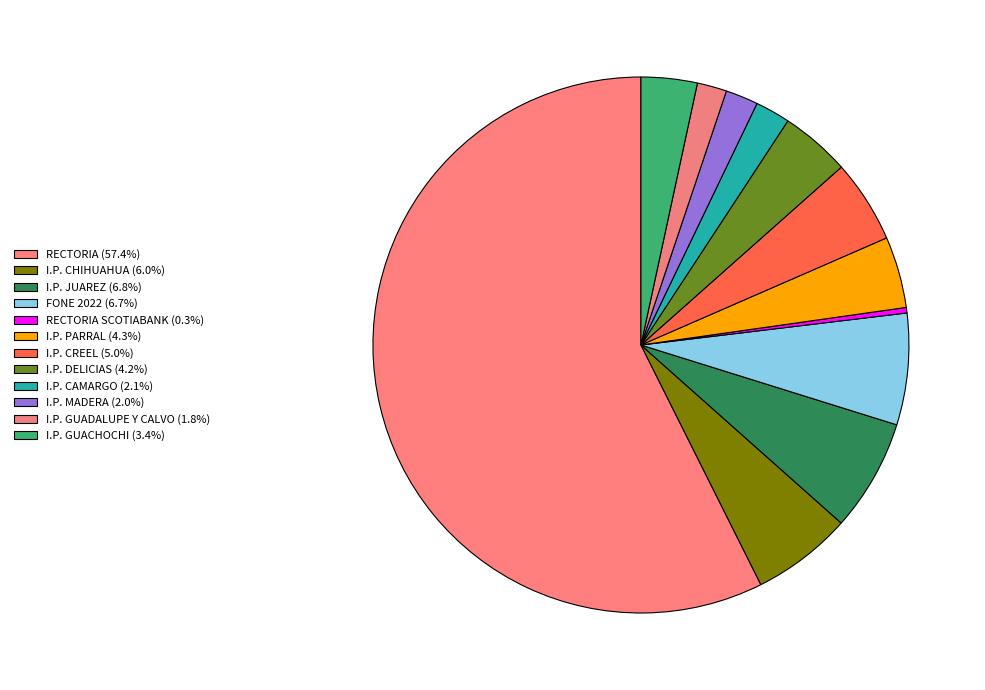

How many slices are in this pie chart?

12